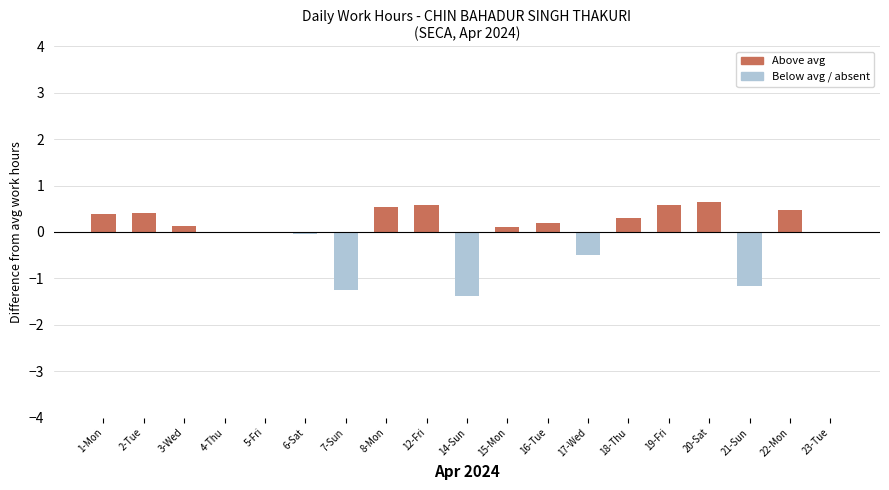

Which has a higher value, 14-Sun or 2-Tue?

2-Tue